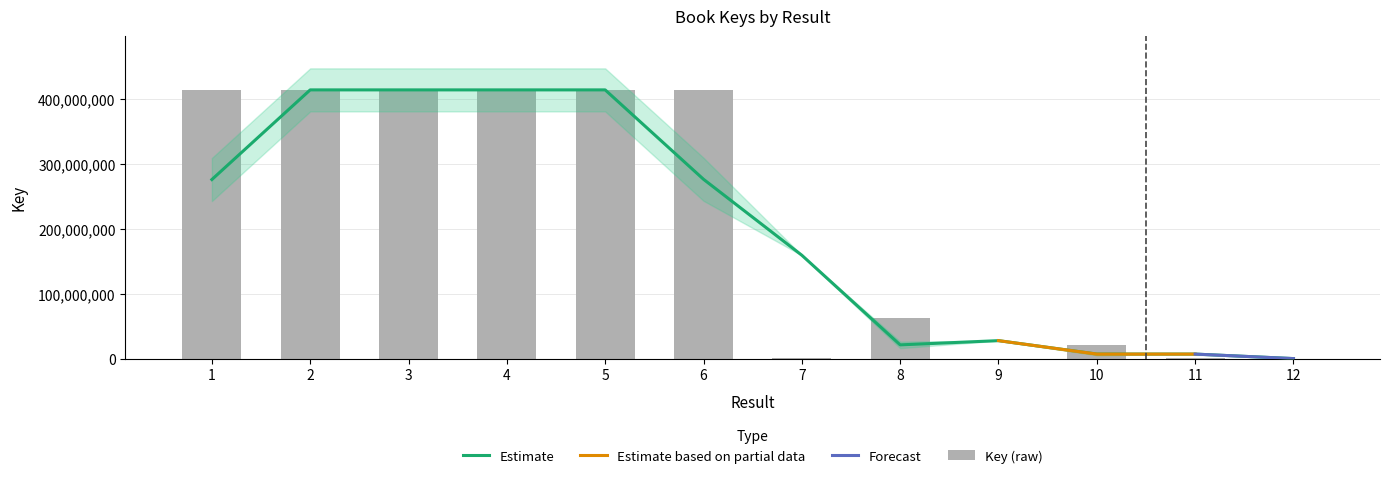

What is the difference between the second highest and minimum values?

413258755